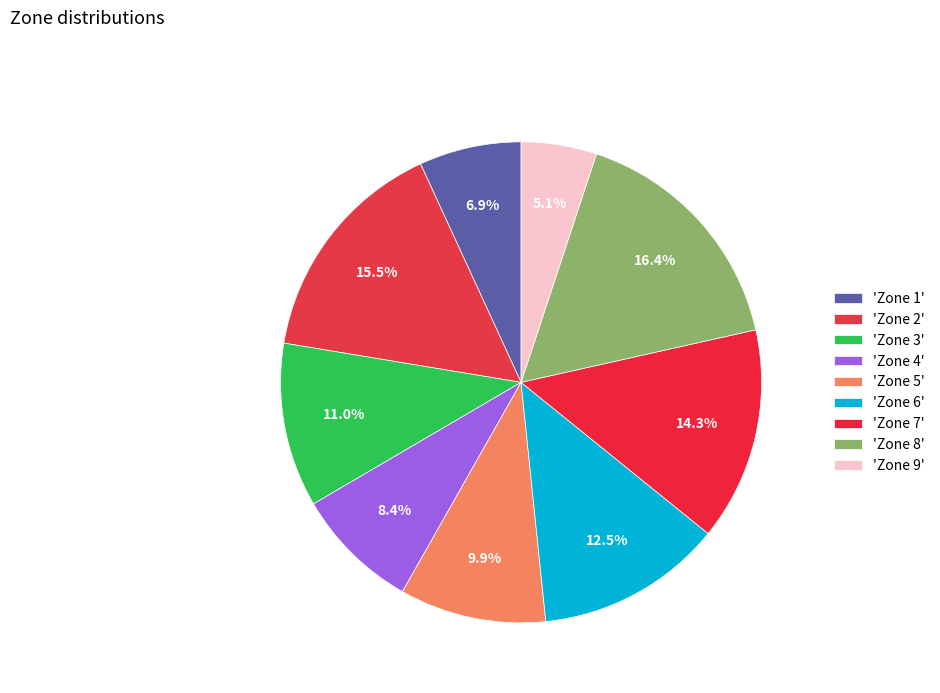

How many segments does this pie chart have?

9